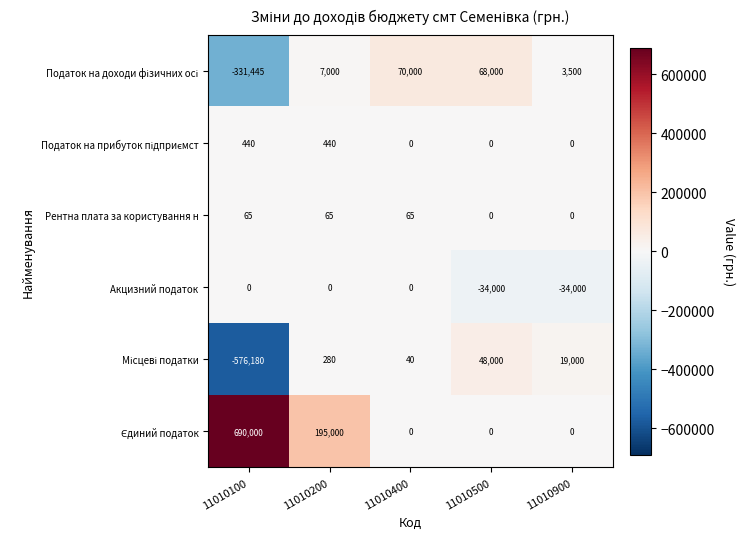

At which category does the chart reach its peak across all series?

11010100